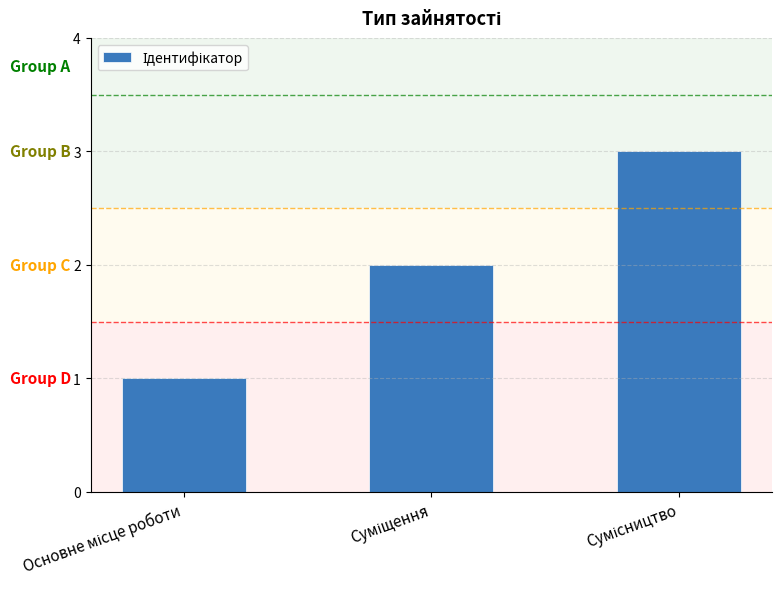

What is the greatest value displayed?

3